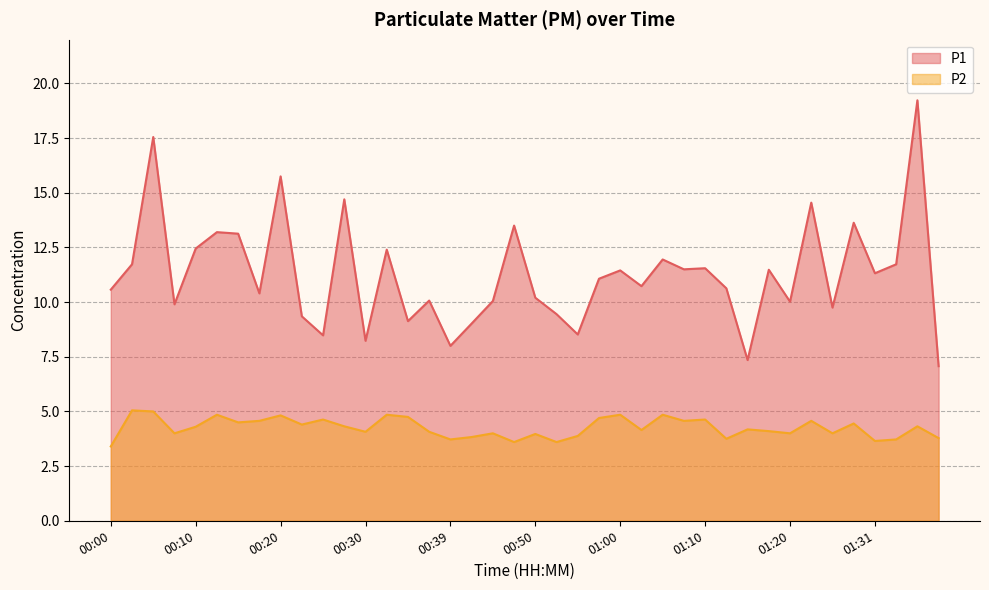

At which category does P1 reach its first local peak?

00:05